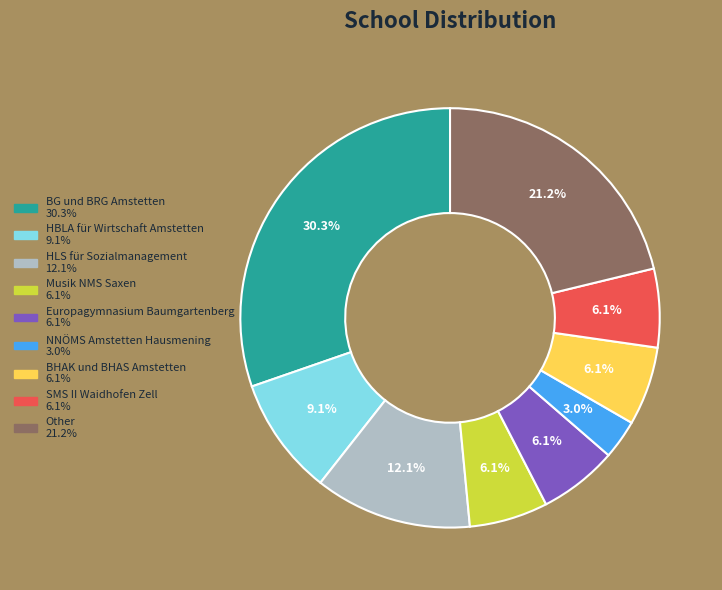

Which slice is the smallest?

NNÖMS Amstetten Hausmening